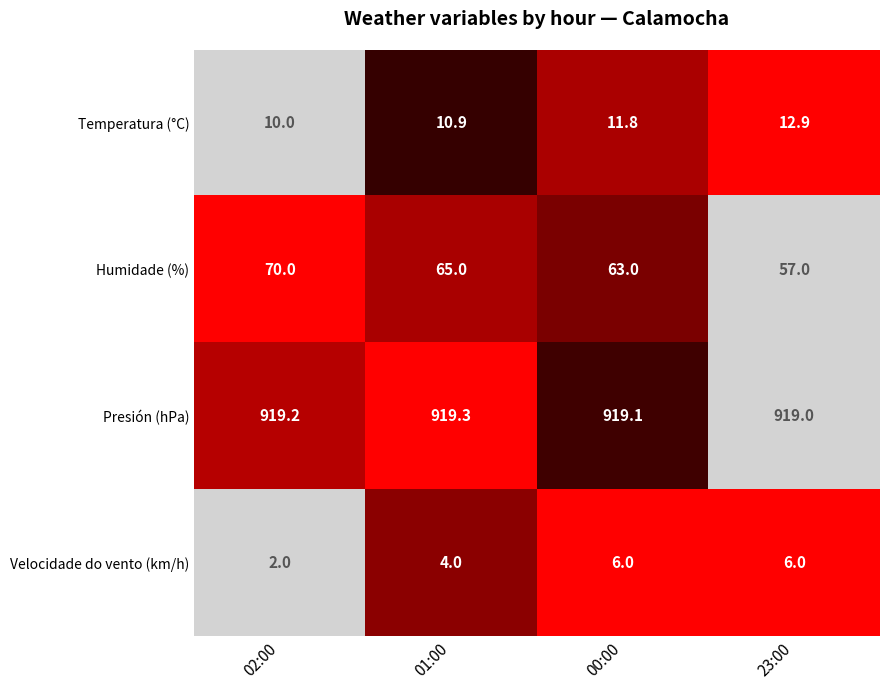

What is the difference between the maximum and minimum values in the Humidade (%) series?

13.0